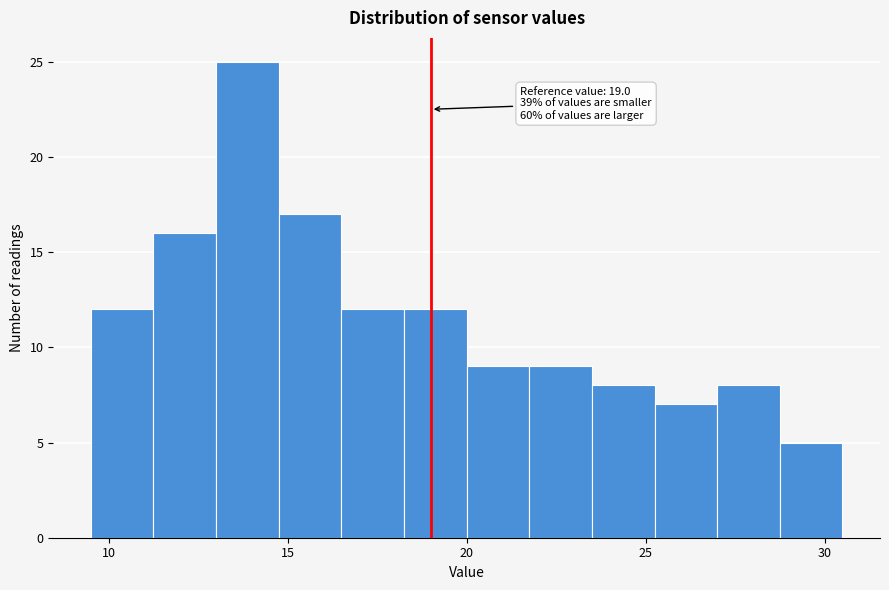

Around what value on the x-axis is the tallest bar? Give the approximate position of its centre, as read against the axis.

14.0